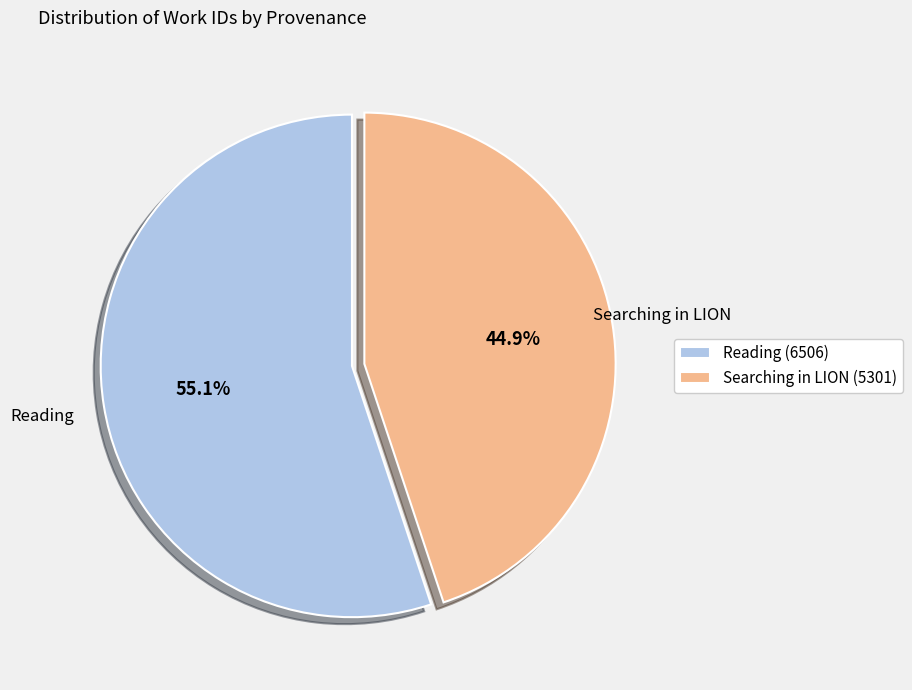

To the nearest percent, what portion does Searching in LION represent?

45%